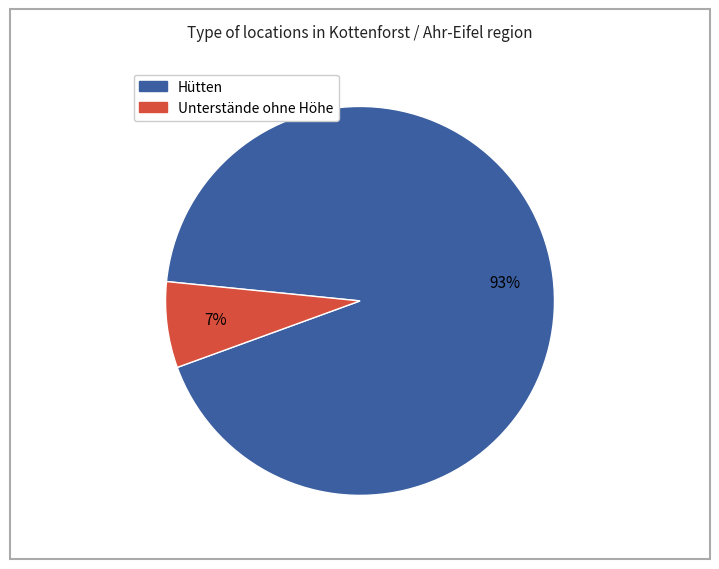

To the nearest percent, what is the average slice percentage?

50%